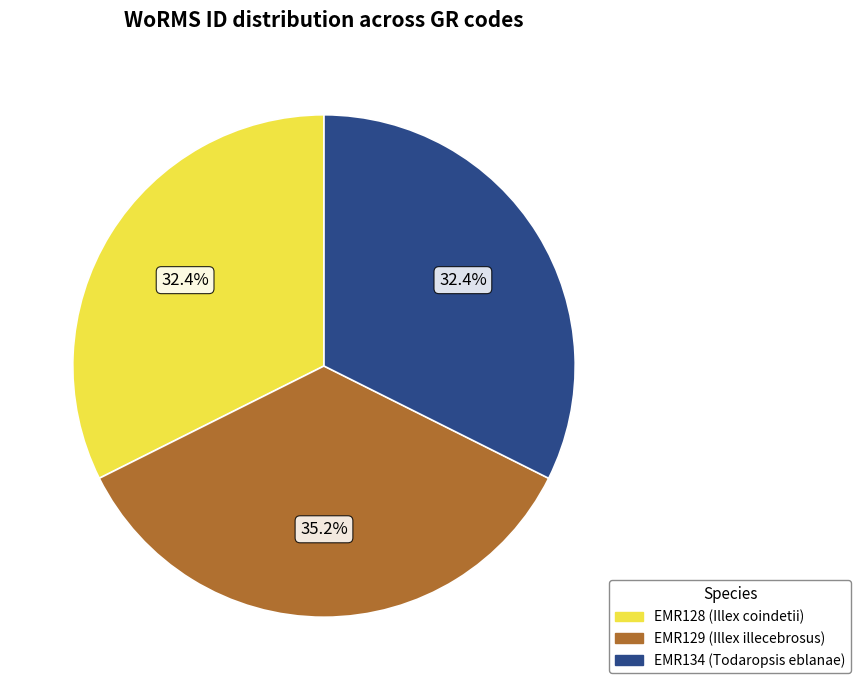

What percentage is the EMR128 (Illex coindetii) slice, to the nearest percent?

32%